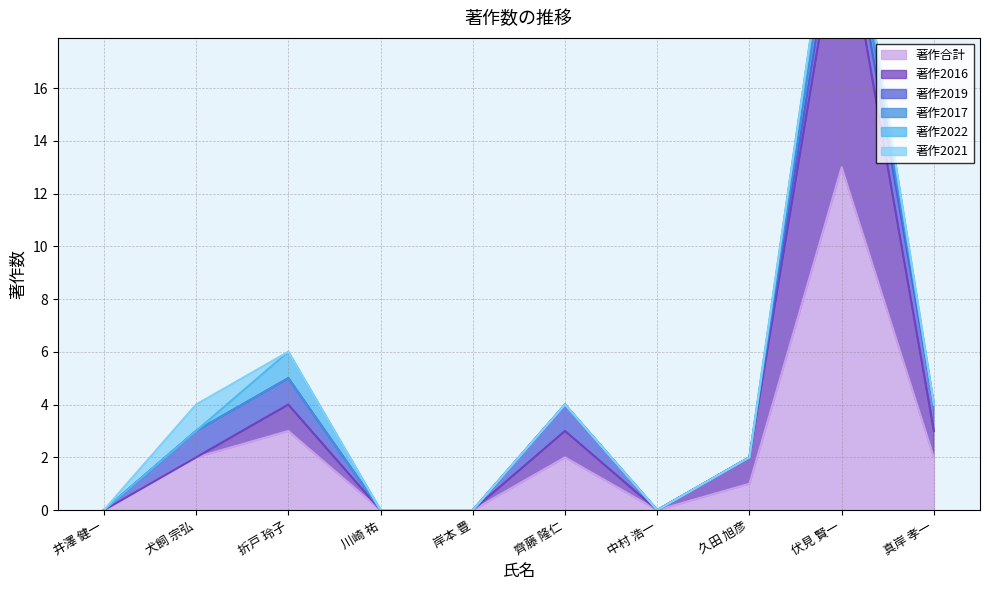

At which label is 著作2019 closest to 0?

井澤 健一